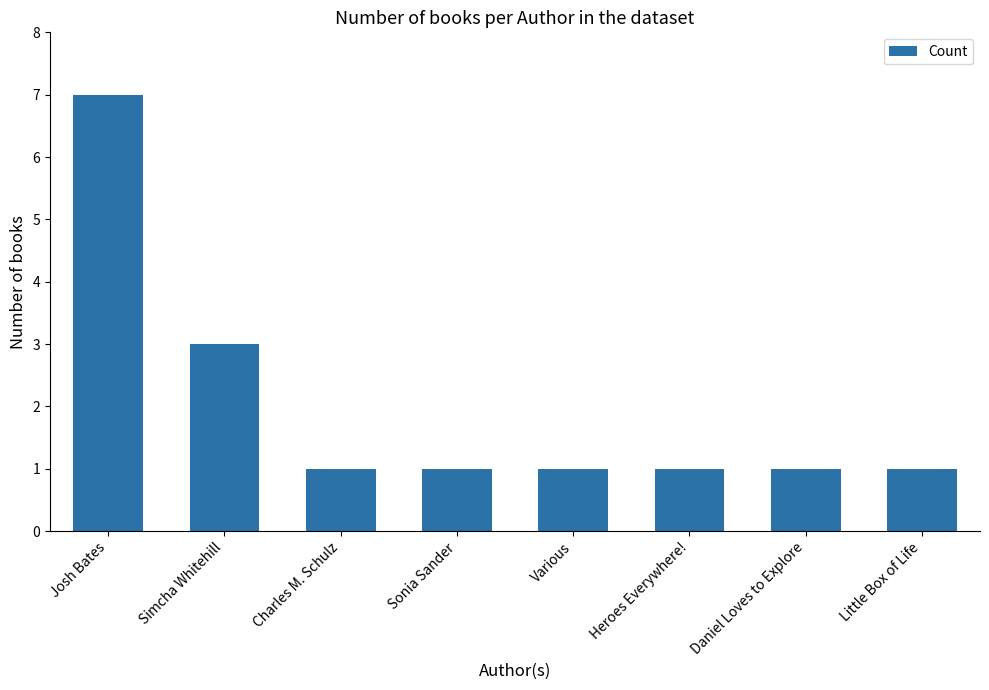

Count the number of categories in the chart.

8